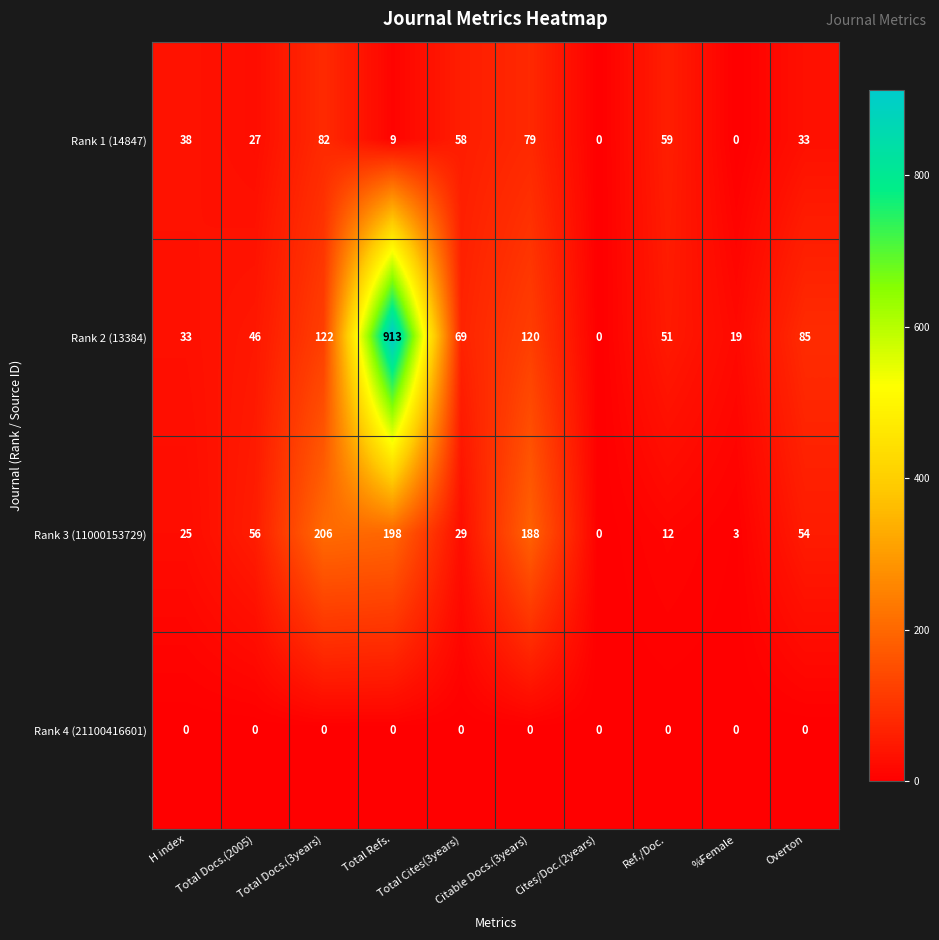

What is the maximum value shown in the chart?

913